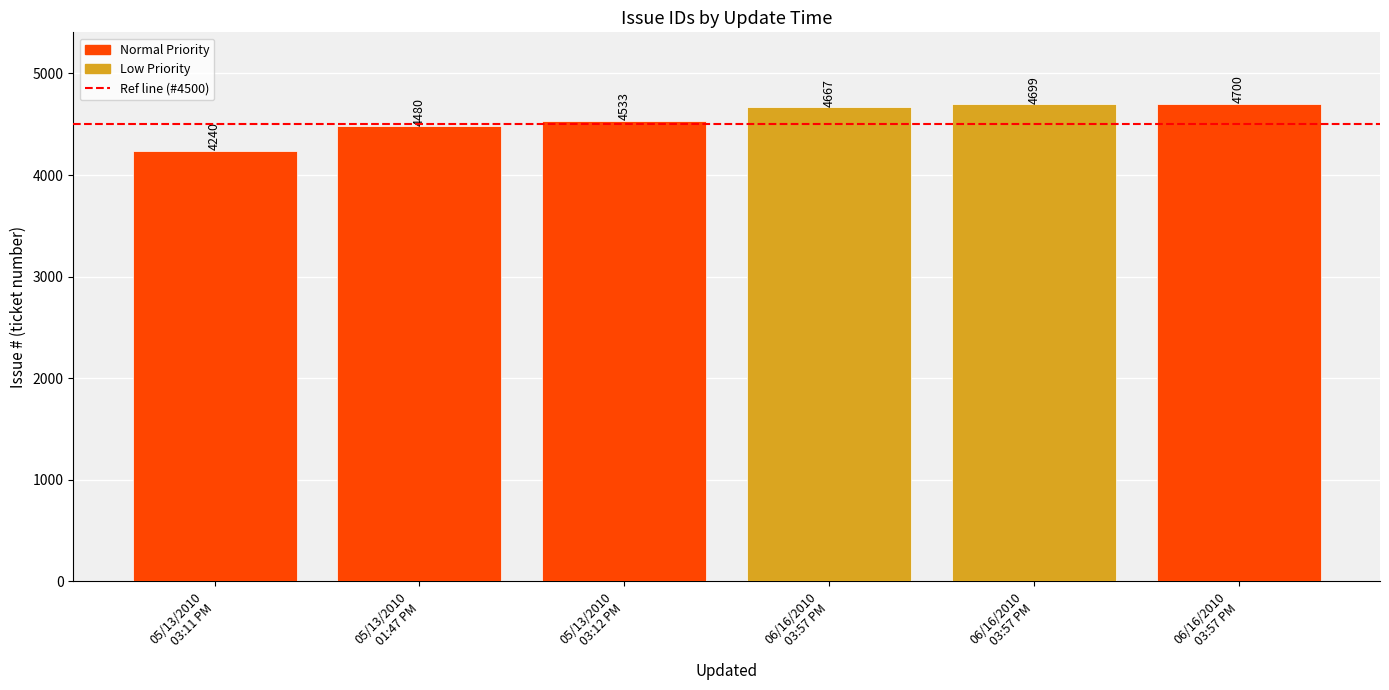

List the labels in order of value, smallest first.

05/13/2010
03:11 PM, 05/13/2010
01:47 PM, 05/13/2010
03:12 PM, 06/16/2010
03:57 PM, 06/16/2010
03:57 PM, 06/16/2010
03:57 PM